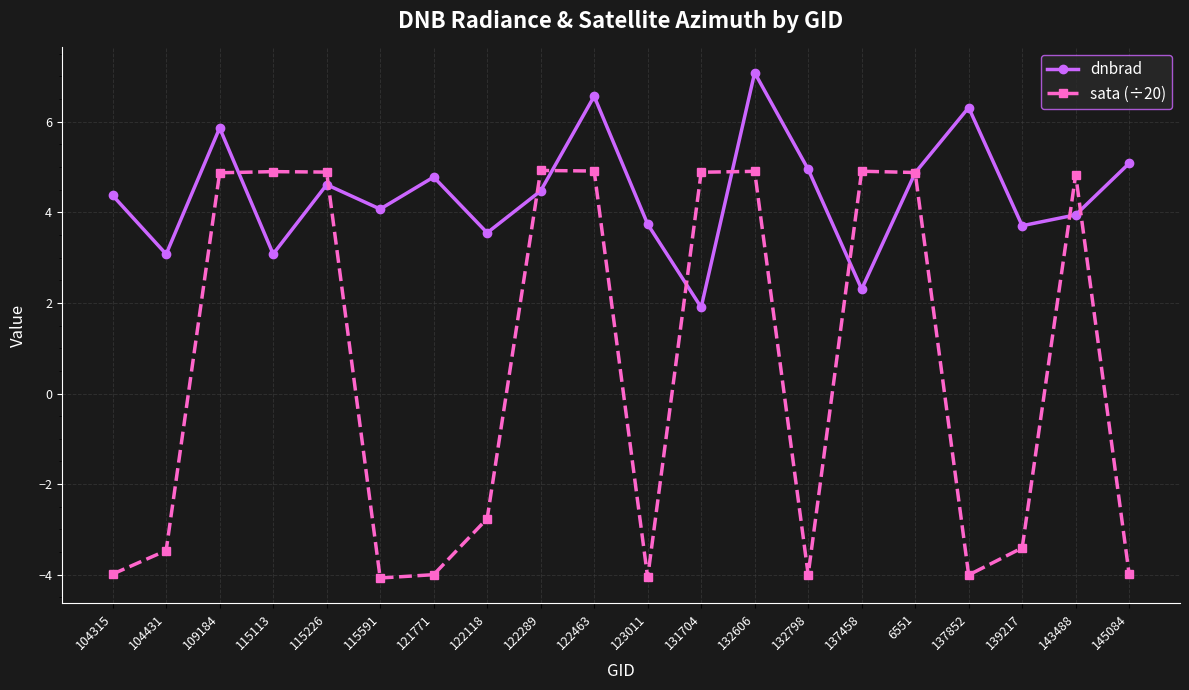

How many interior local valleys does the dnbrad series have?

7